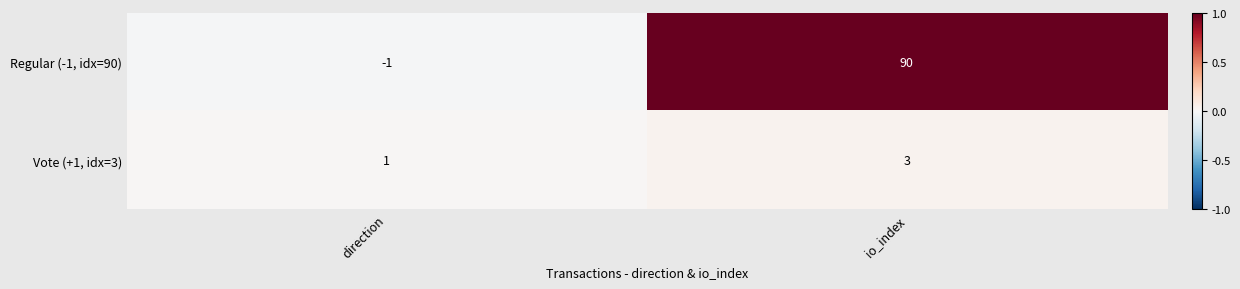

Rank the series at io_index from lowest to highest value.

Vote (+1, idx=3), Regular (-1, idx=90)